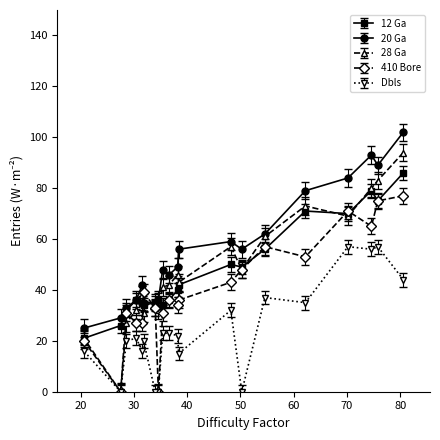

Rank the series by their maximum value, from lowest to highest.

Dbls, 410 Bore, 12 Ga, 28 Ga, 20 Ga